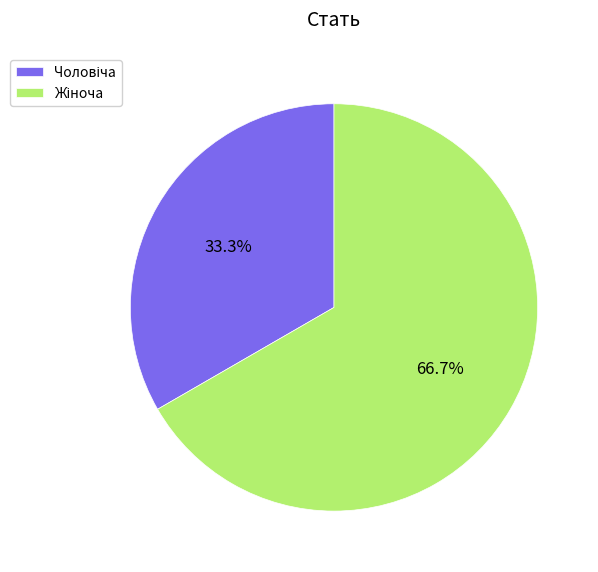

Does Чоловіча account for over 50% of the chart?

No